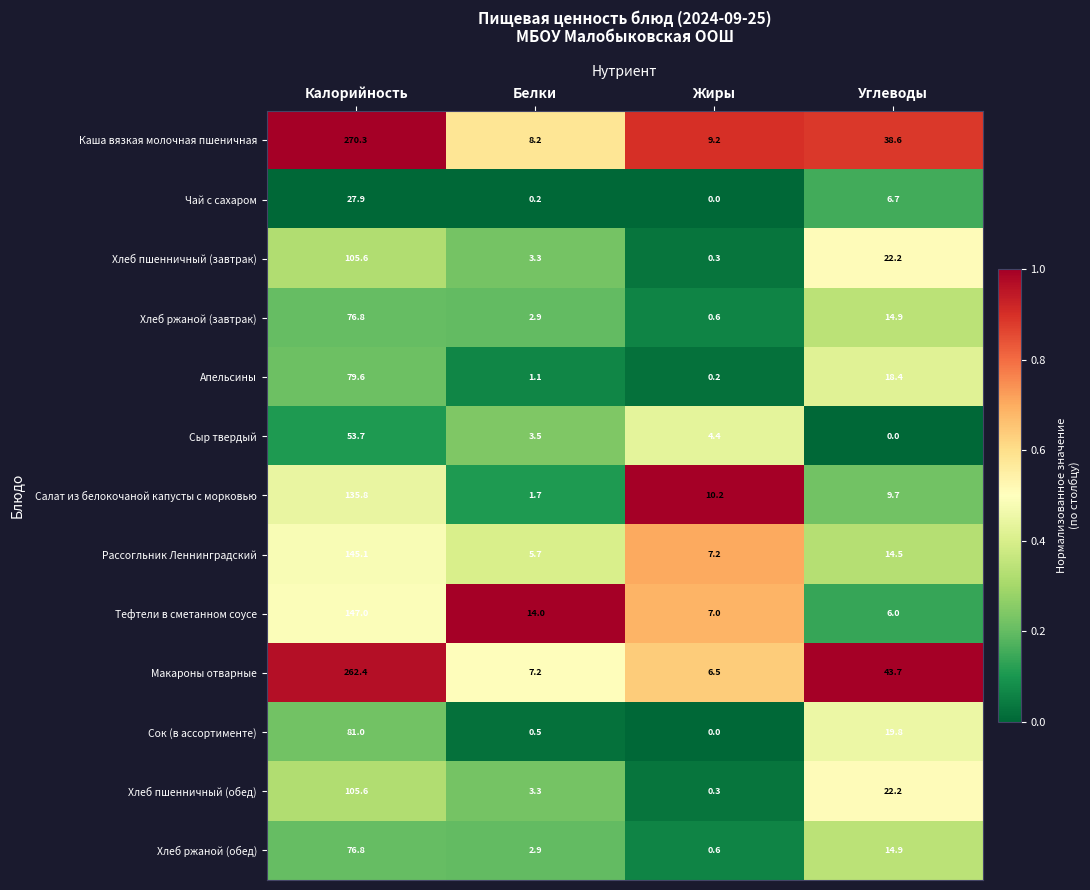

Which series has the widest spread of values?

Каша вязкая молочная пшеничная